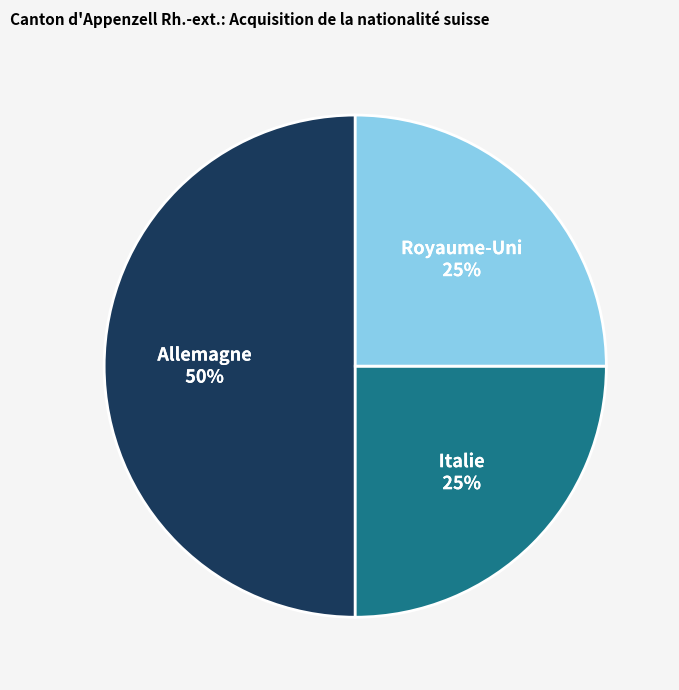

Which category has the biggest portion of the pie?

Allemagne